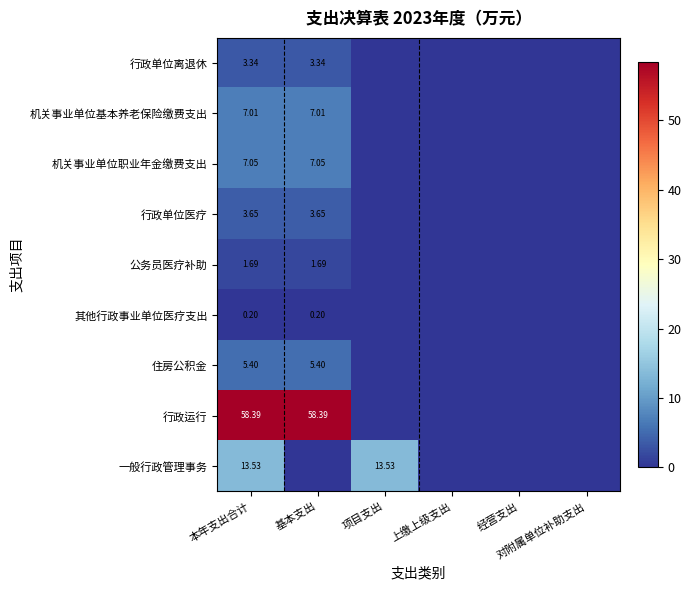

Between 项目支出 and 上缴上级支出, which series saw the biggest shift?

一般行政管理事务